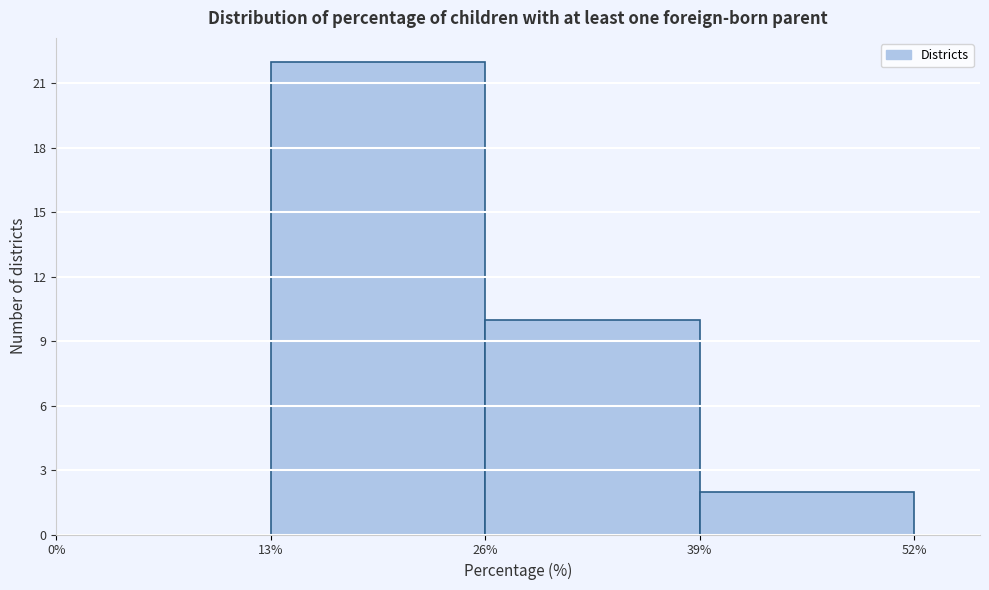

Reading left to right, transcribe this chart: for each bar, give the range it covers on the x-axis and its height. The values are not printed on the chart, so give them approximately, as read against the axis.

0% to 13%: 0
13% to 26%: 22
26% to 39%: 10
39% to 52%: 2